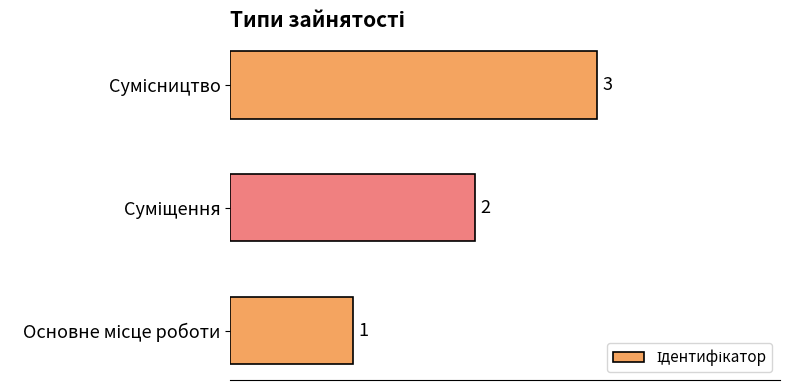

What is the greatest value displayed?

3